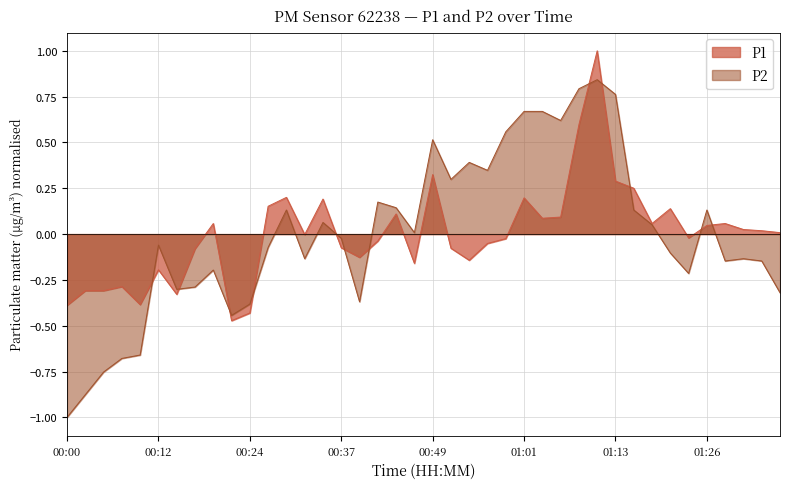

How many positive values does the P2 series have?

19